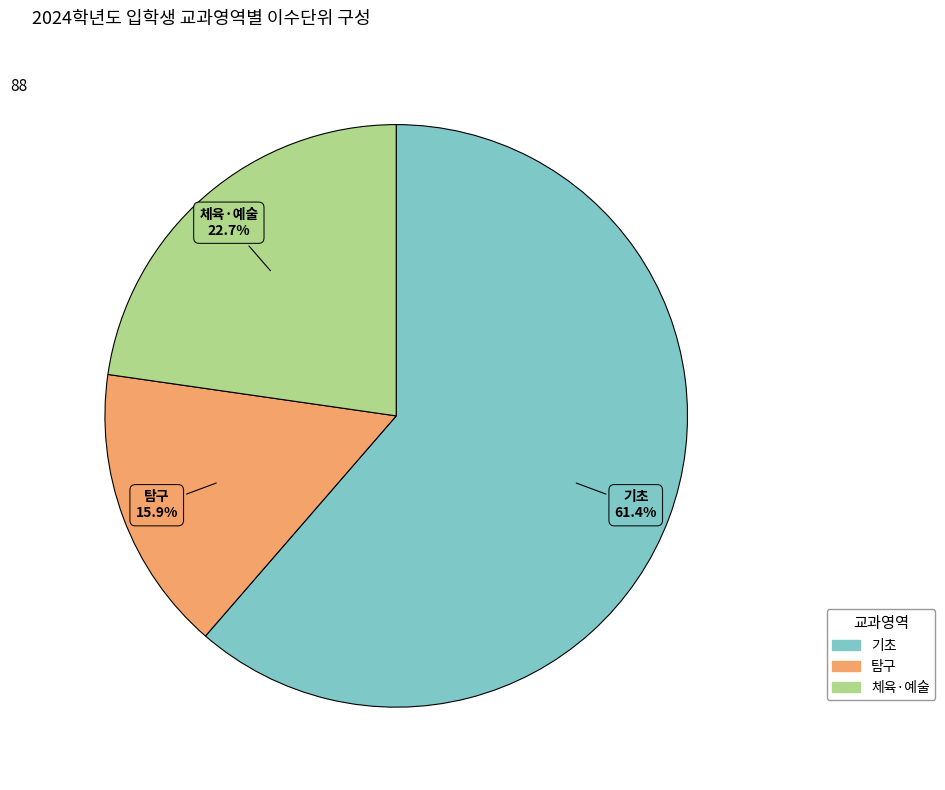

Which category has the smallest portion of the pie?

탐구